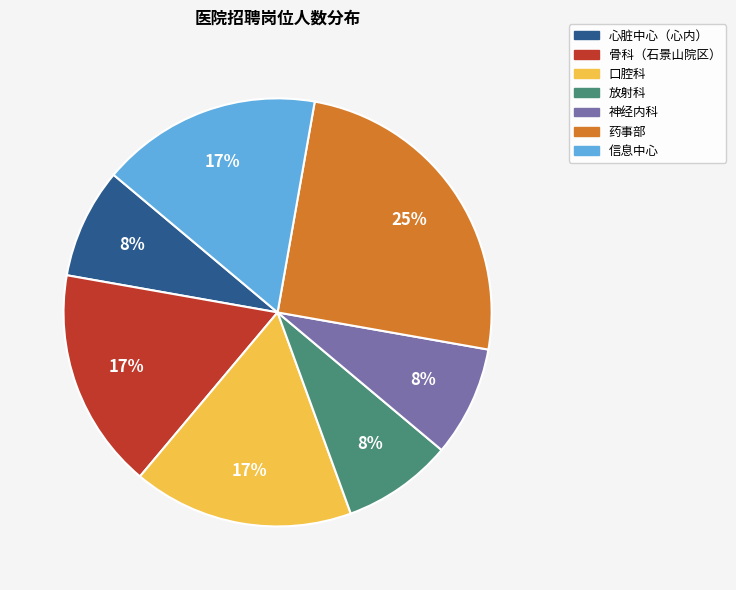

To the nearest percent, what percentage of the pie is 放射科?

8%